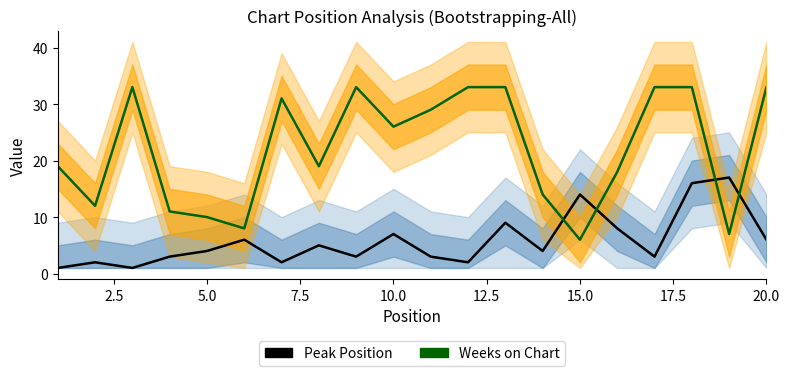

What is the difference between the highest and lowest values at 7.5?

8